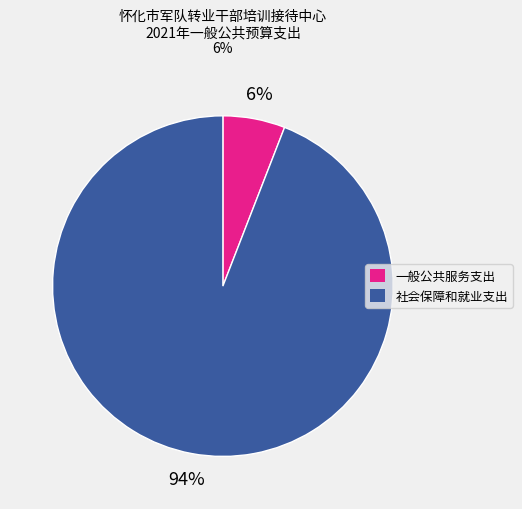

Which has a higher value, 一般公共服务支出 or 社会保障和就业支出?

社会保障和就业支出